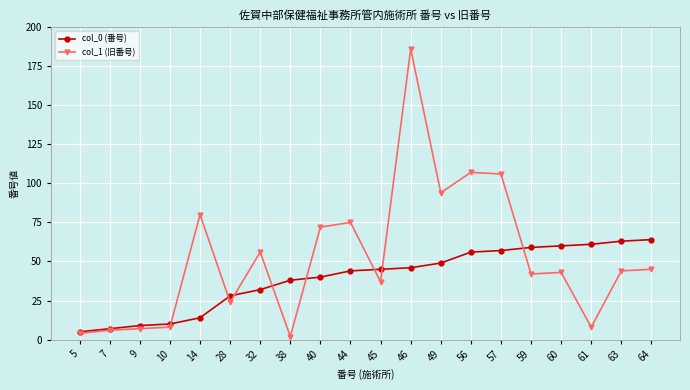

At which label is col_0 (番号) closest to 34?

32